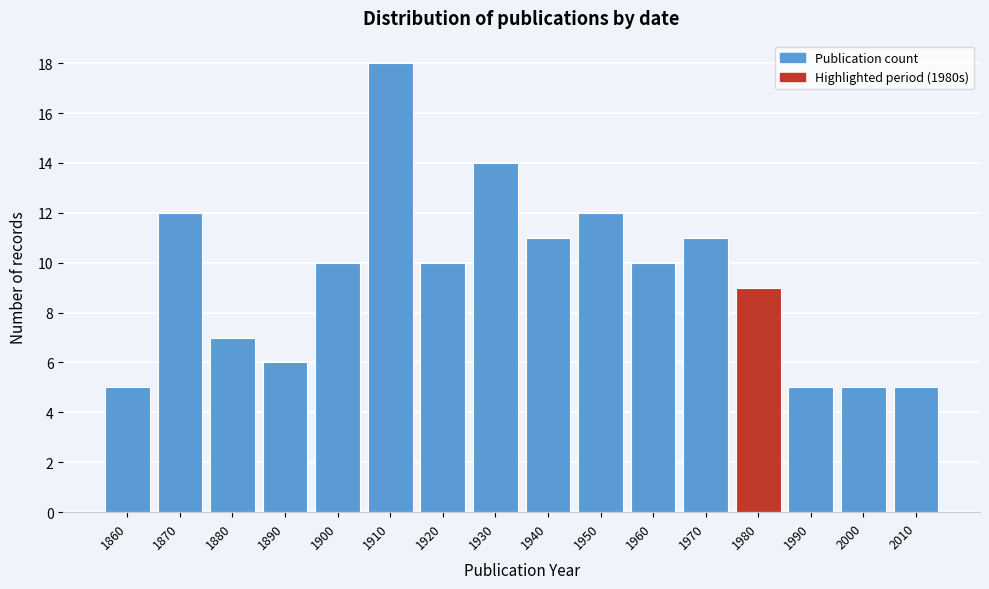

Reading right to left, extract all data points from this chart.

2010=5	2000=5	1990=5	1980=9	1970=11	1960=10	1950=12	1940=11	1930=14	1920=10	1910=18	1900=10	1890=6	1880=7	1870=12	1860=5